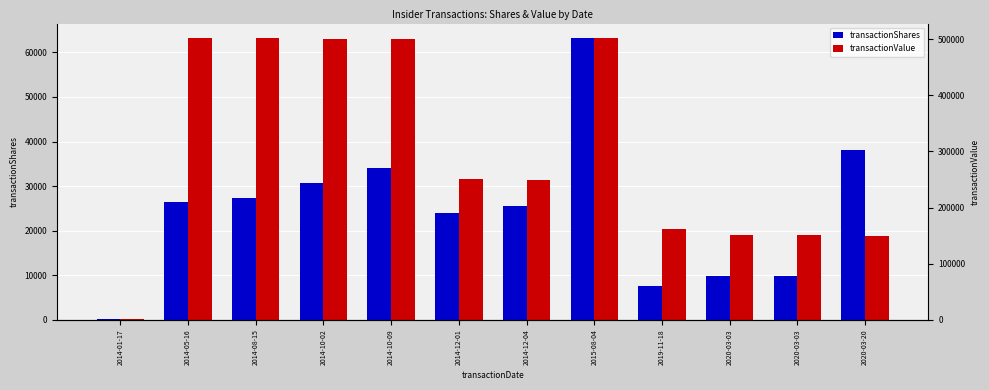

The value of transactionShares at 2014-12-01 is 23900.0. True or false?

True